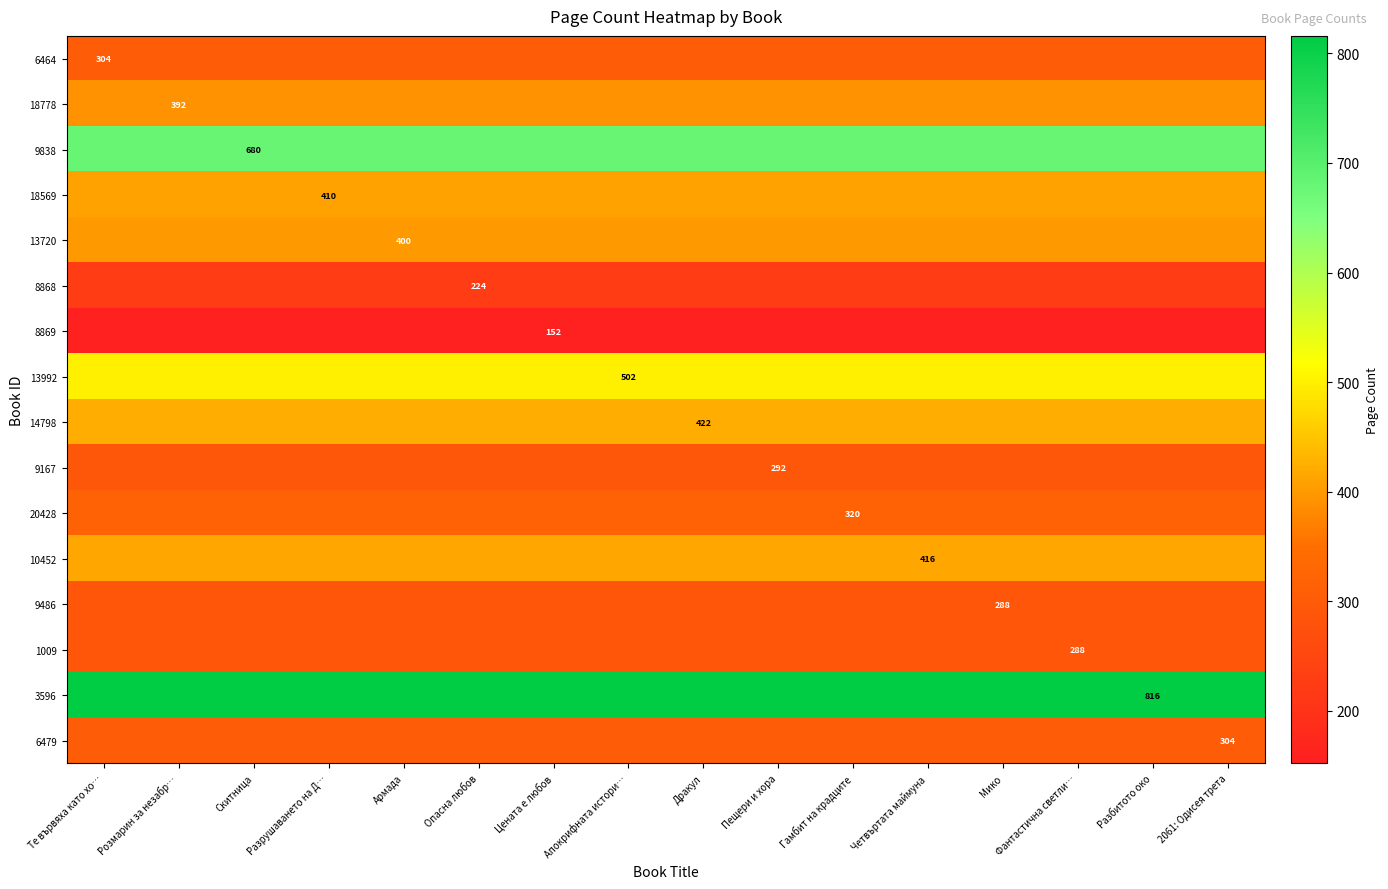

Where is 9486 nearest to the value 288?

Те вървяха като хо…